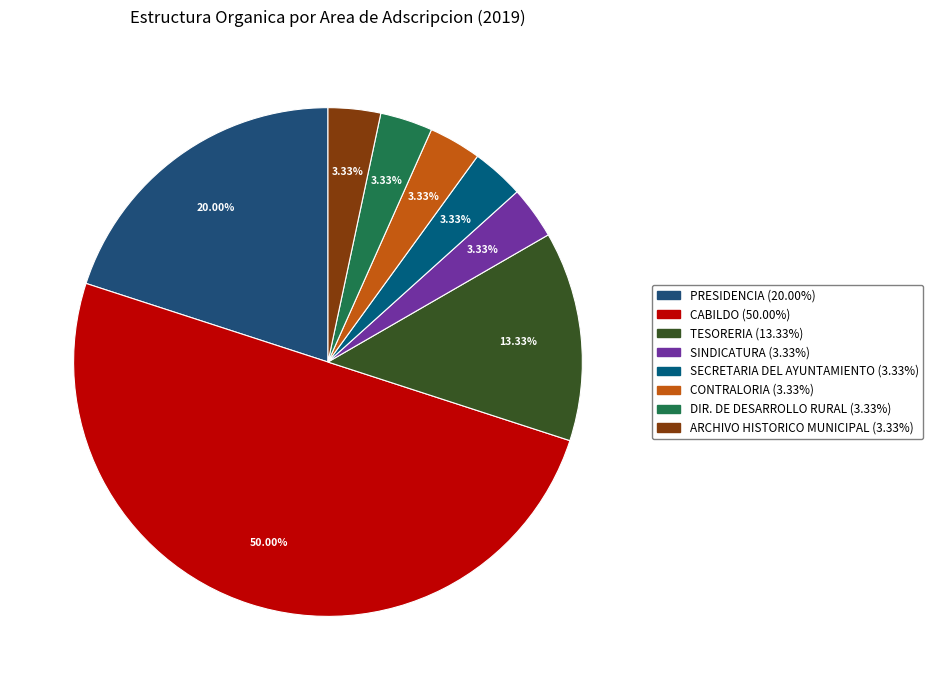

Rank the categories by value from lowest to highest.

SINDICATURA, SECRETARIA DEL AYUNTAMIENTO, CONTRALORIA, DIR. DE DESARROLLO RURAL, ARCHIVO HISTORICO MUNICIPAL, TESORERIA, PRESIDENCIA, CABILDO